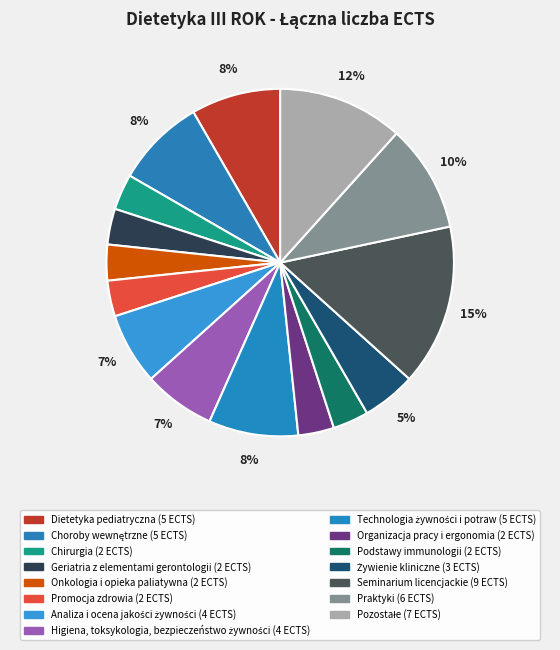

How many segments does this pie chart have?

15